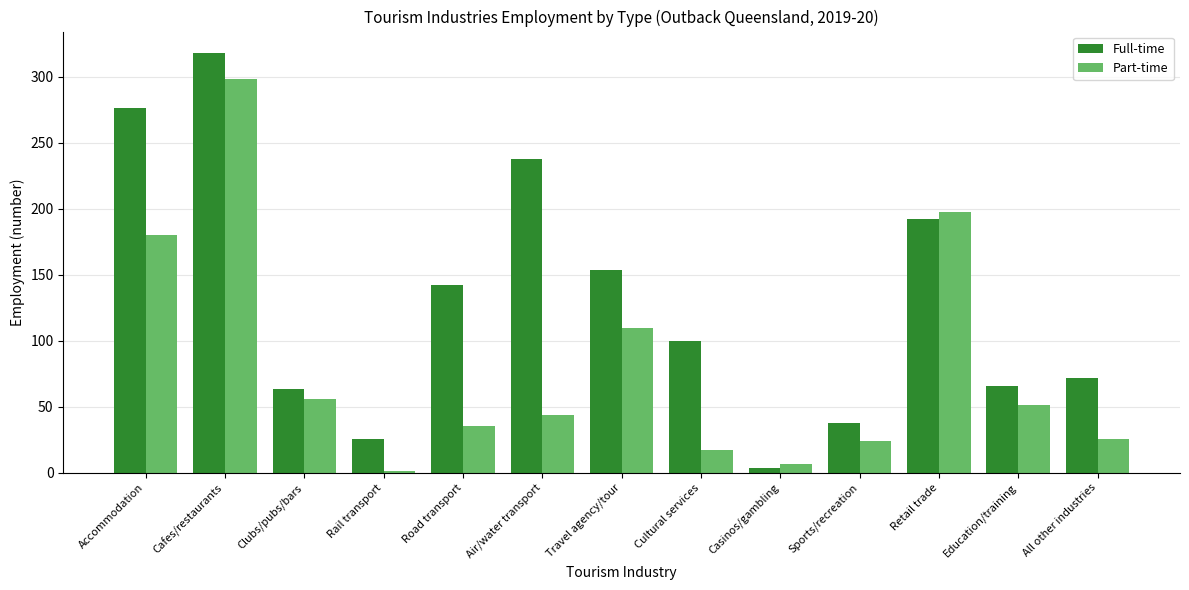

Which series has the widest spread of values?

Full-time